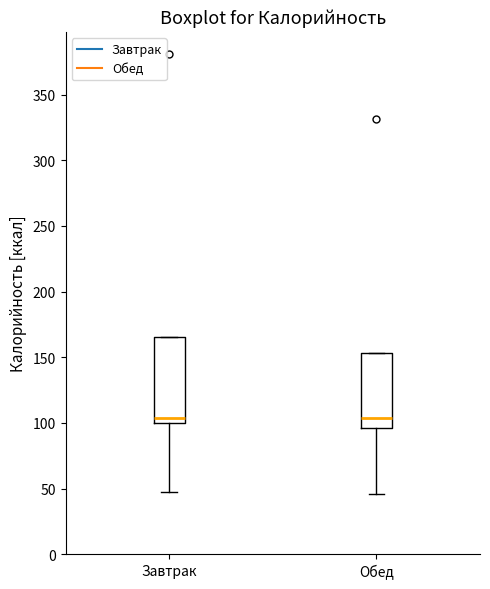

Reading left to right, read every box against the y-axis: the position of its median line, the range the box covers, and the ends of its whiskers. The values are not printed on the chart, so give them approximately, as read against the axis.

Завтрак: median 105, box 100 to 165, whiskers 45 to 165
Обед: median 105, box 95 to 155, whiskers 45 to 155